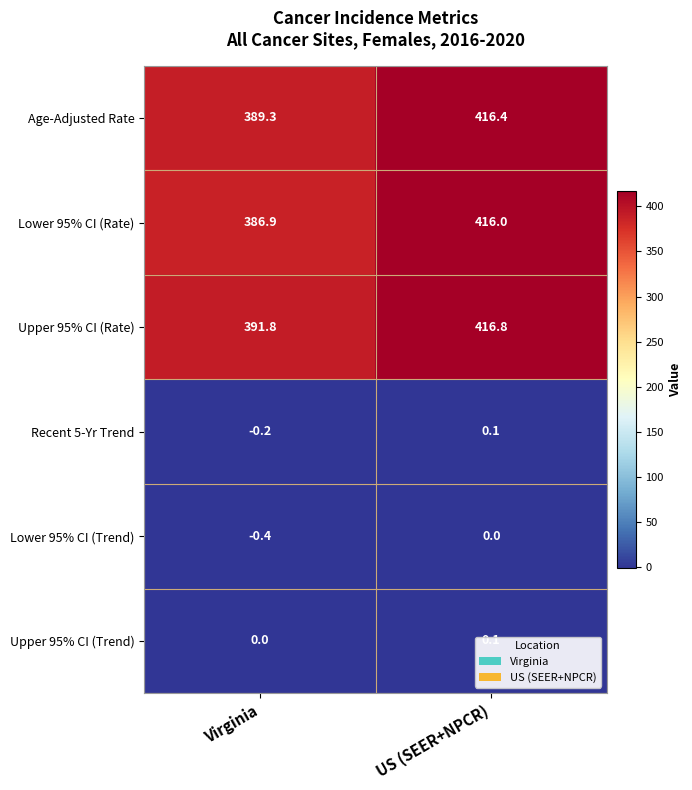

Which series has the widest spread of values?

Lower 95% CI (Rate)